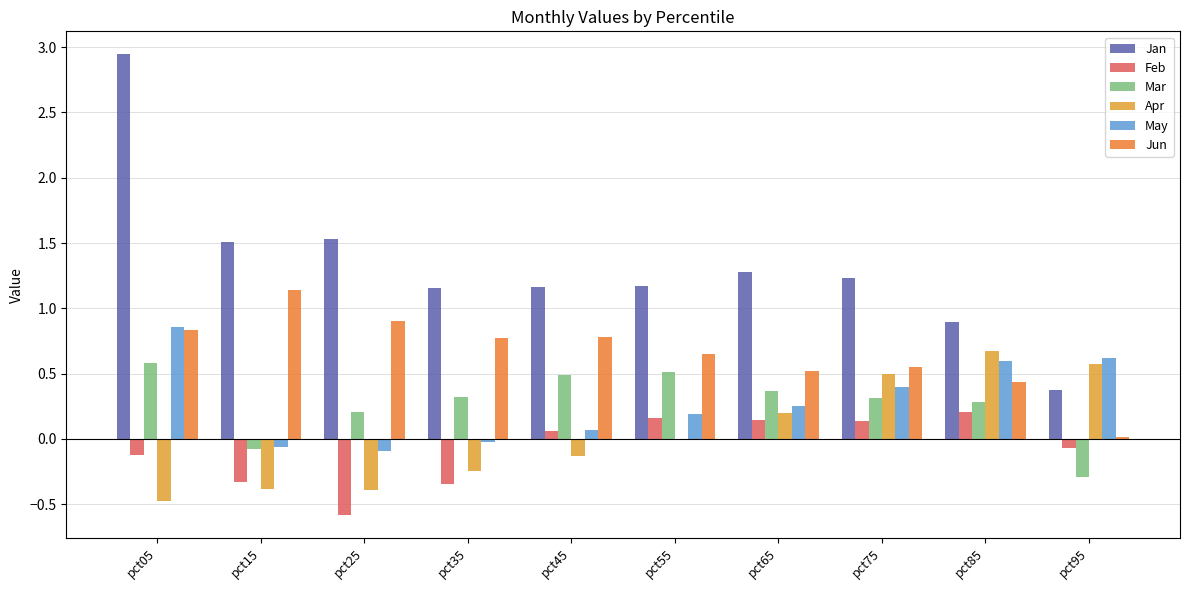

Is the value of Jun at pct15 greater than the value of May at pct45?

Yes